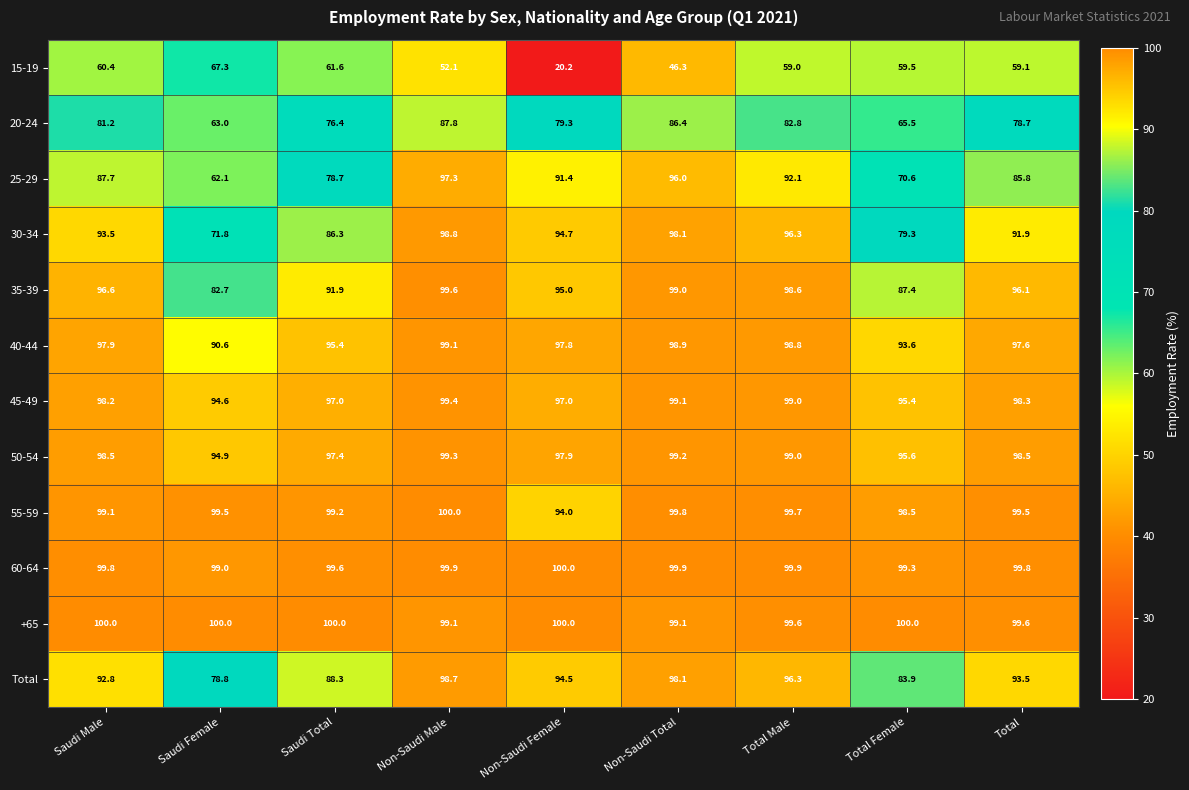

Which series has the widest spread of values?

15-19